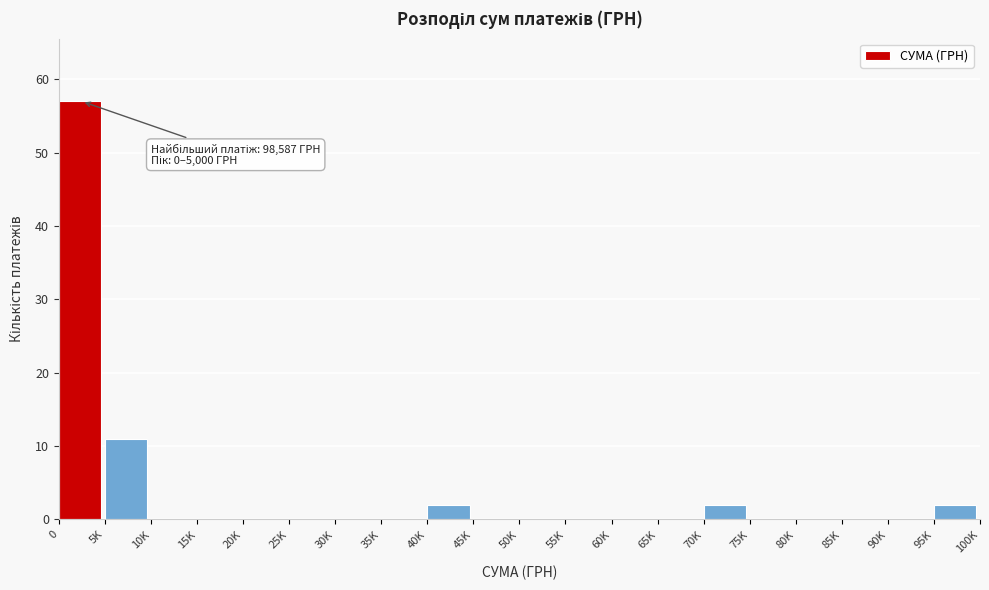

Reading left to right, what are all the values shown in this chart?

0=57	5K=11	10K=0	15K=0	20K=0	25K=0	30K=0	35K=0	40K=2	45K=0	50K=0	55K=0	60K=0	65K=0	70K=2	75K=0	80K=0	85K=0	90K=0	95K=2